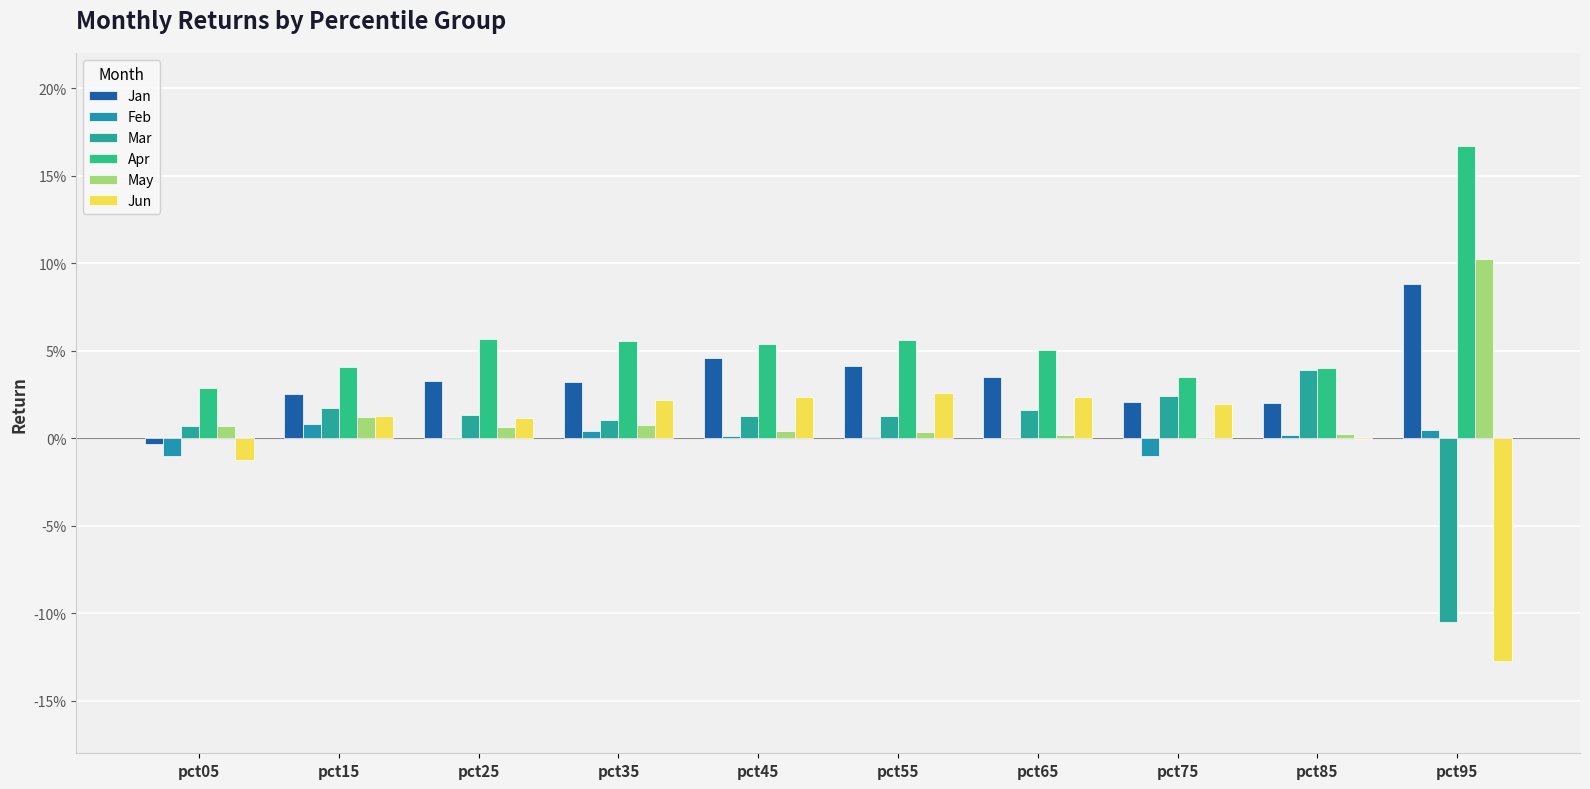

What is the value of the Apr bar at the 5th from the left?

0.1